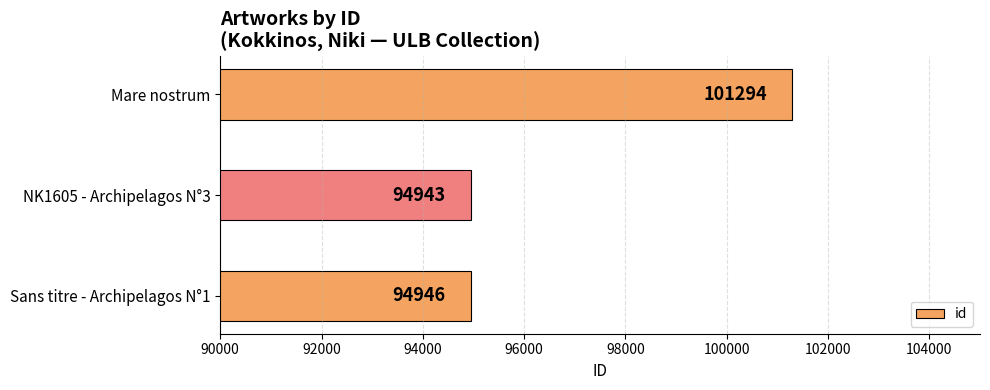

Which category has the lowest value across all series?

NK1605 - Archipelagos N°3